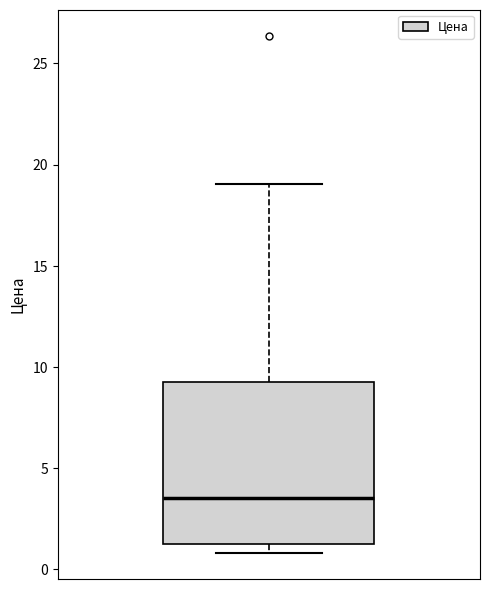

Read this box plot against the y-axis: the position of the median line, the range covered by the box, and the ends of both whiskers. The values are not printed on the chart, so give them approximately, as read against the axis.

median 3.5, box 1.0 to 9.5, whiskers 1.0 (just below the box's lower edge) to 19.0